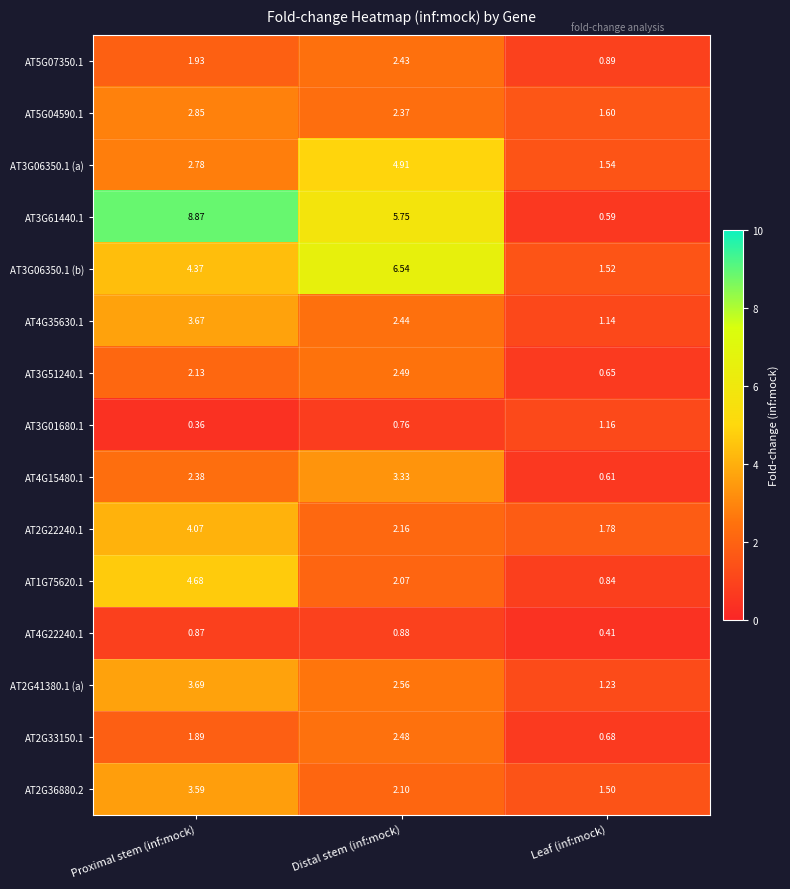

What is the total value across all series at Distal stem (inf:mock)?

43.3